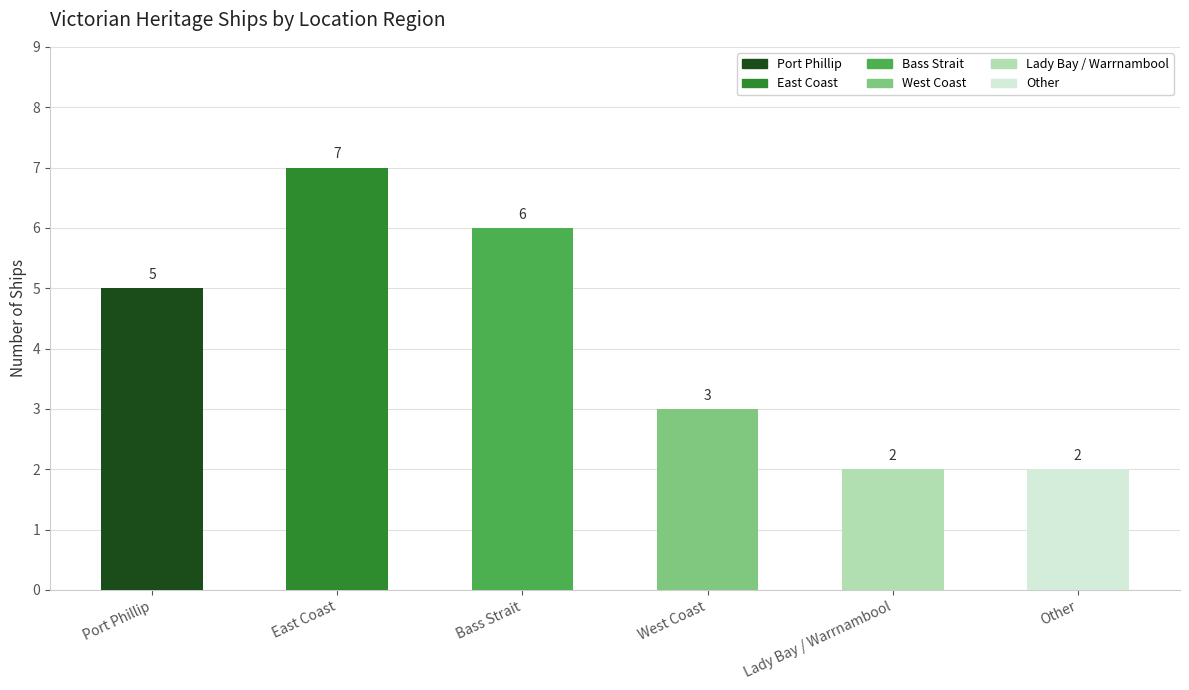

Reading left to right, list all the values displayed in this chart.

5	7	6	3	2	2